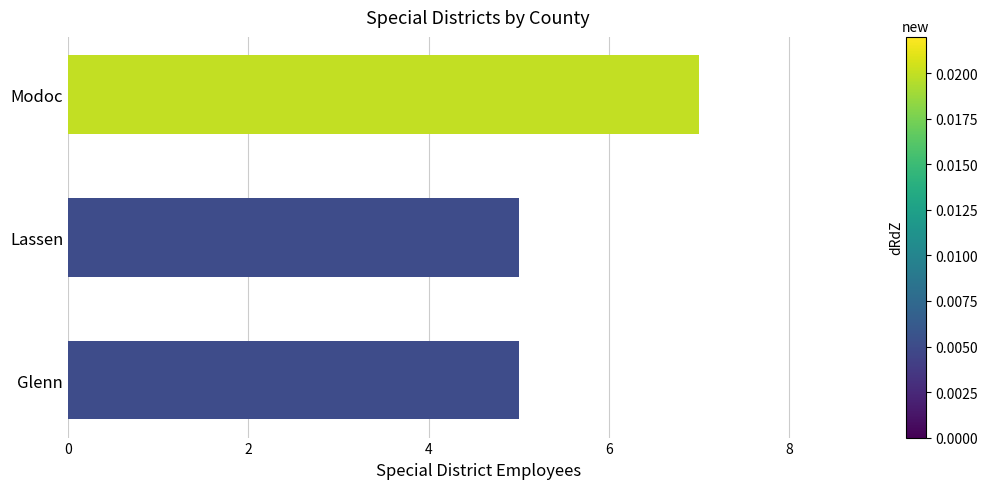

Between Lassen and Modoc, which is larger?

Modoc